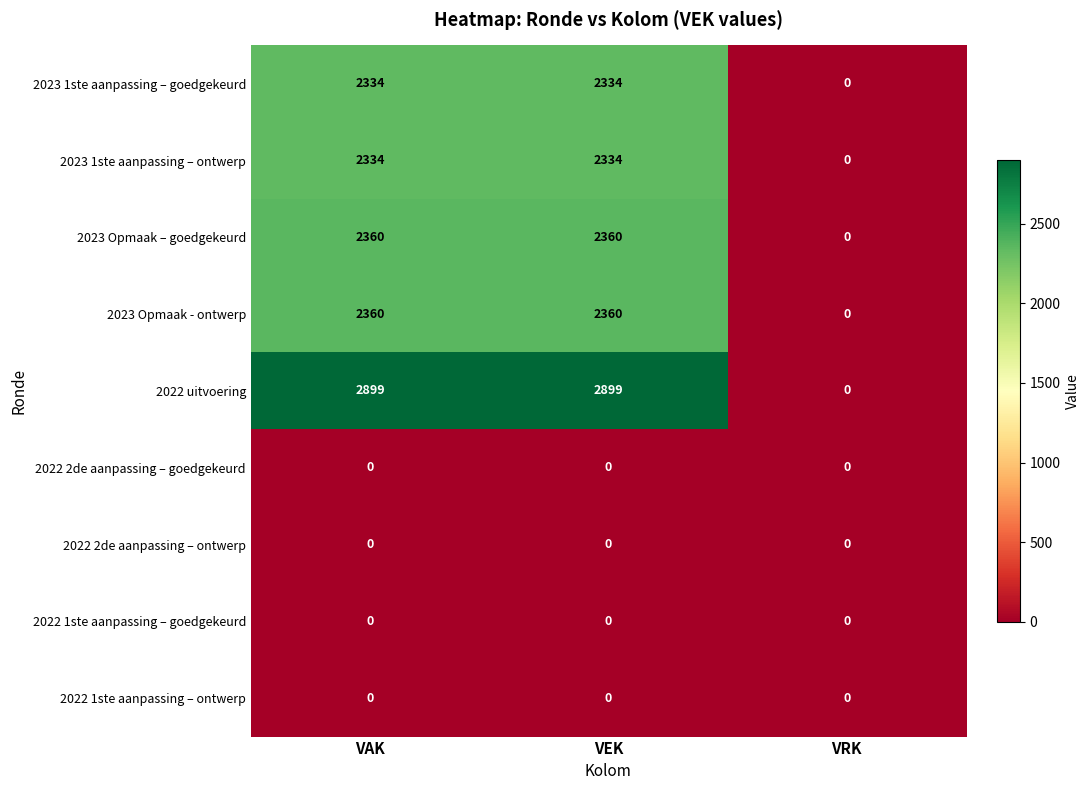

How many data points does each series have?

3